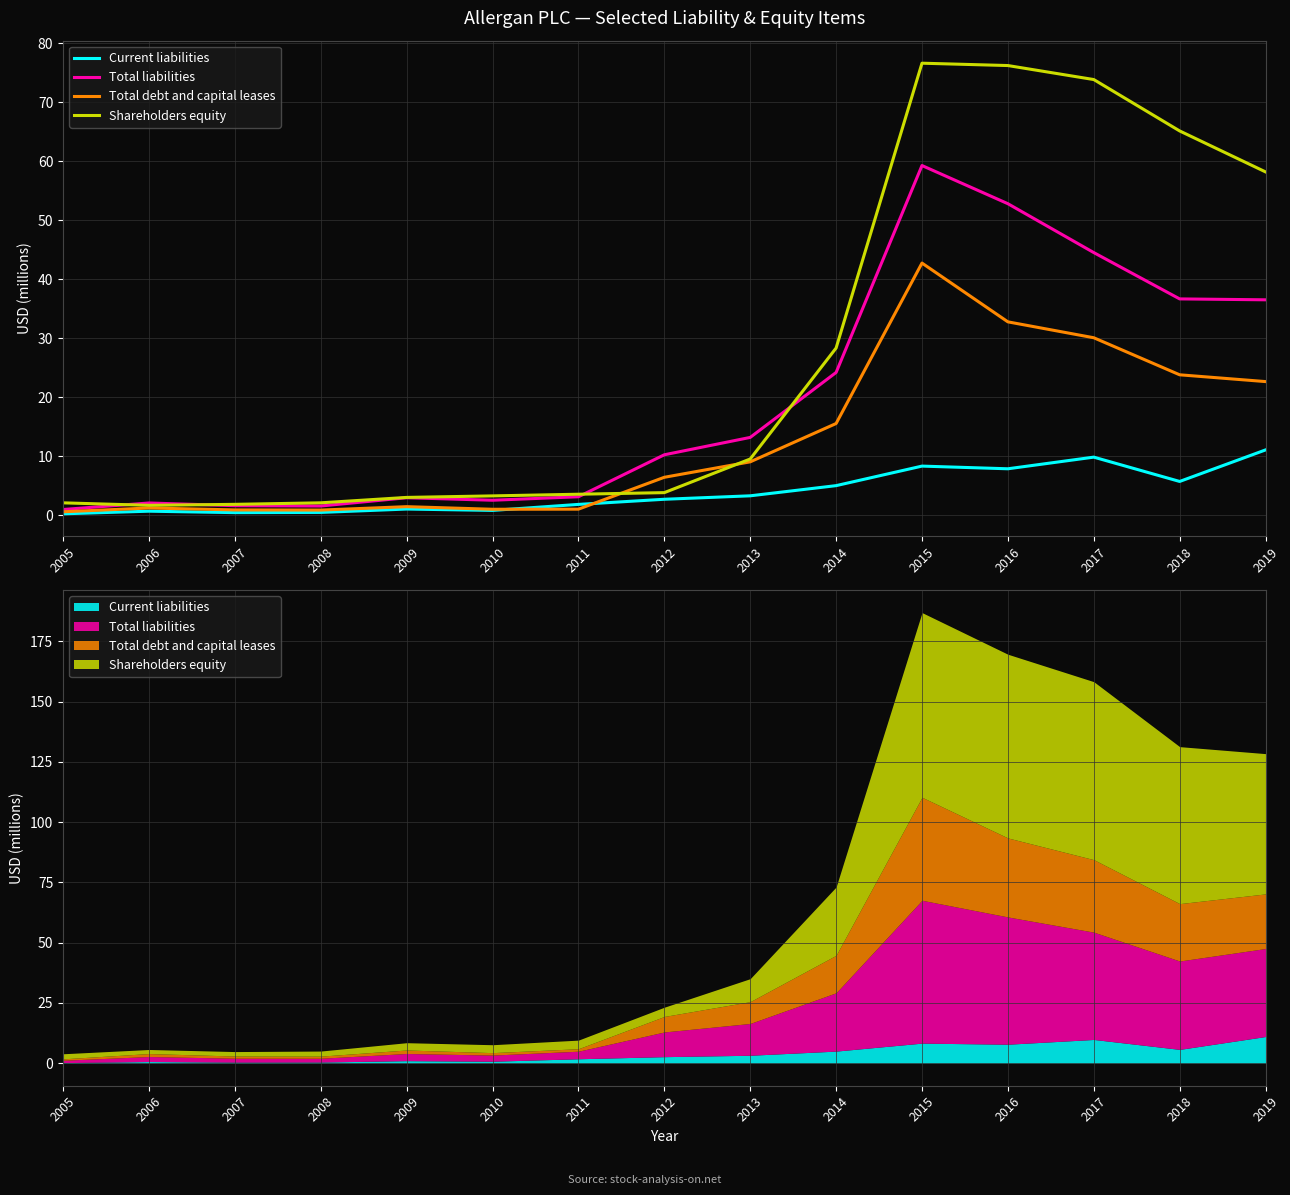

Where is the first local minimum for Total liabilities?

2008